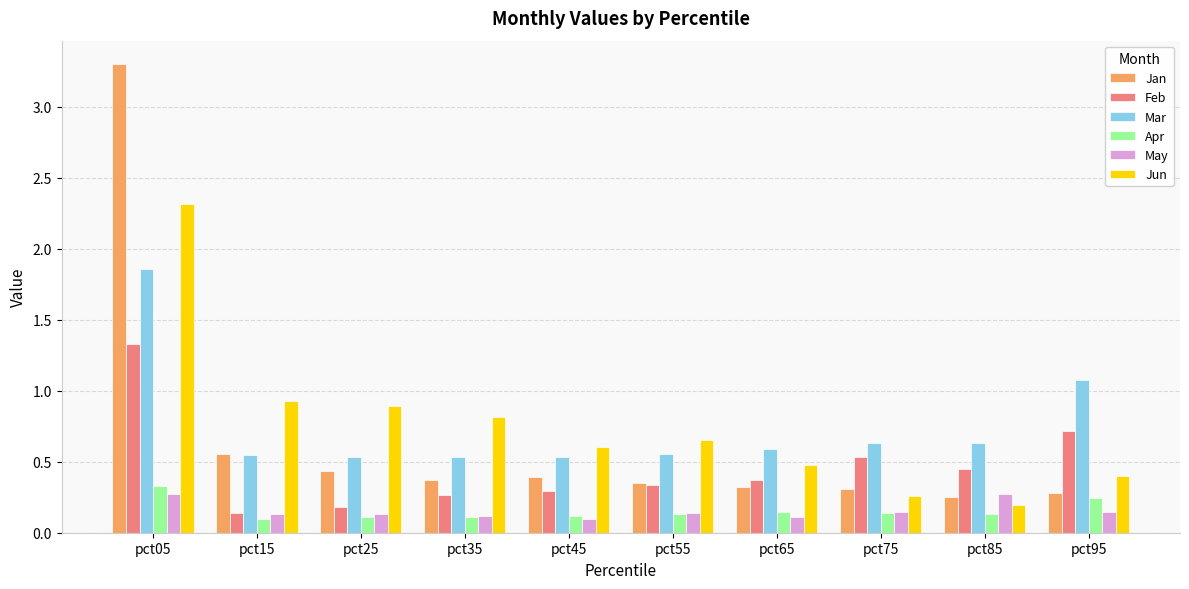

Is it true that Mar equals 0.8 at pct05?

False